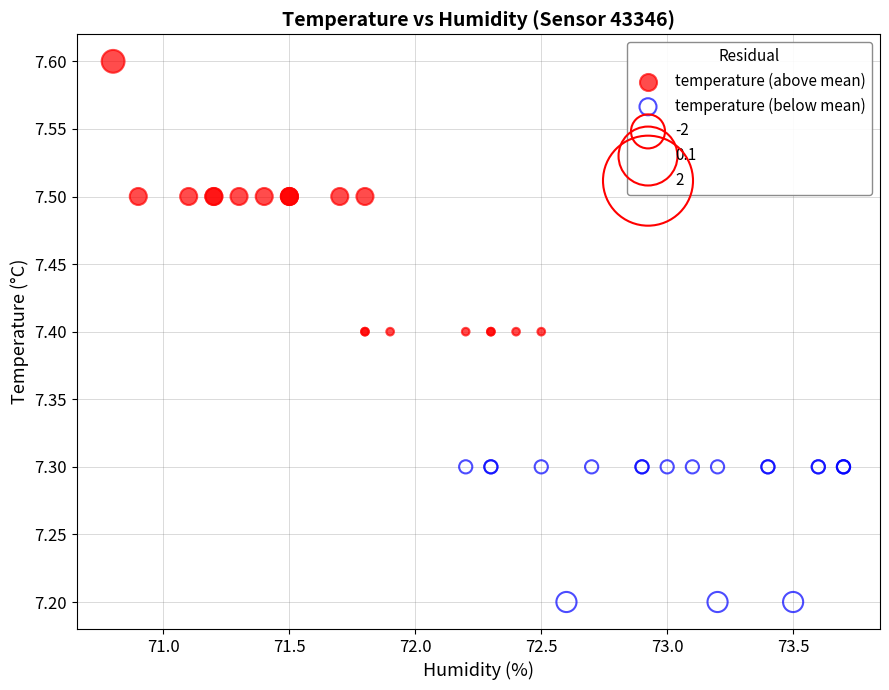

Which series has the widest spread of Y values?

temperature (above mean)